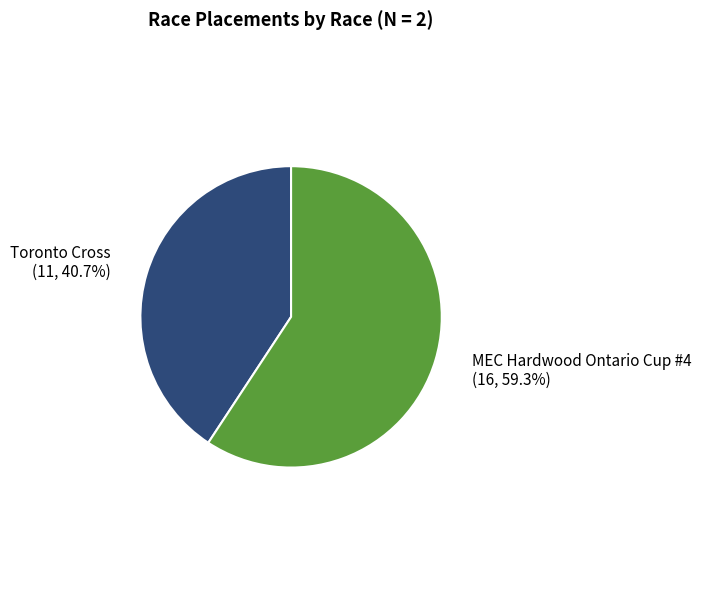

To the nearest percent, what portion does Toronto Cross represent?

41%